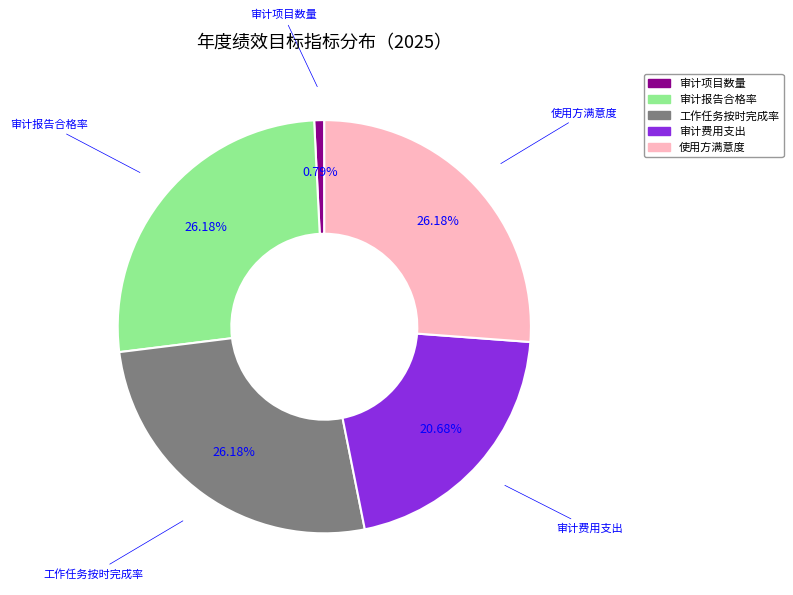

Do 审计费用支出 and 审计报告合格率 together represent more than half of the pie?

No